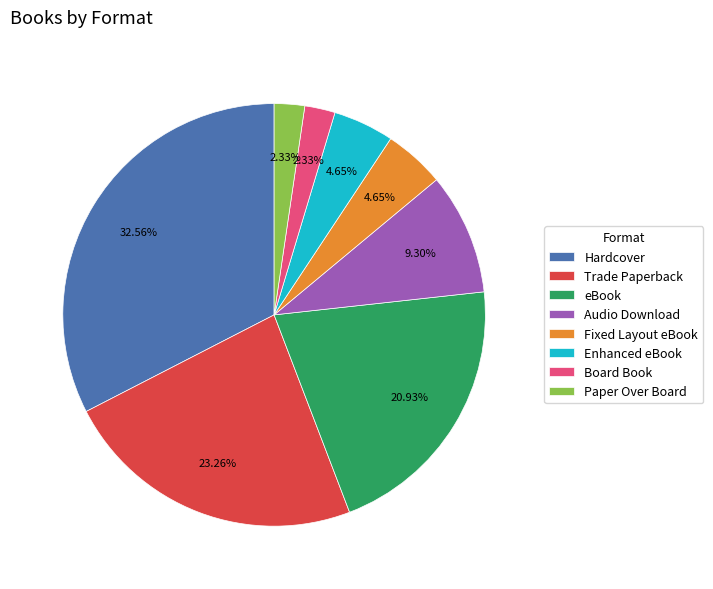

Between Board Book and Fixed Layout eBook, which is larger?

Fixed Layout eBook